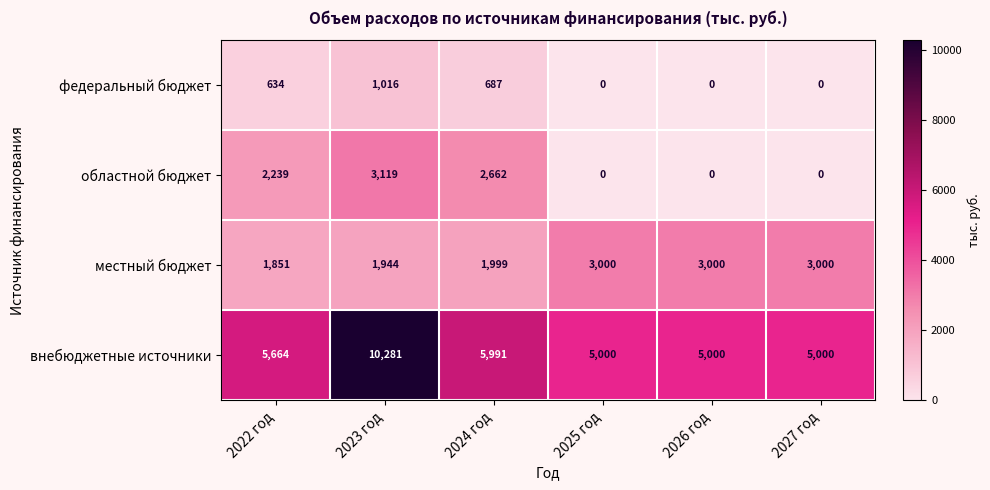

The областной бюджет series shows 0 at 2026 год. True or false?

True